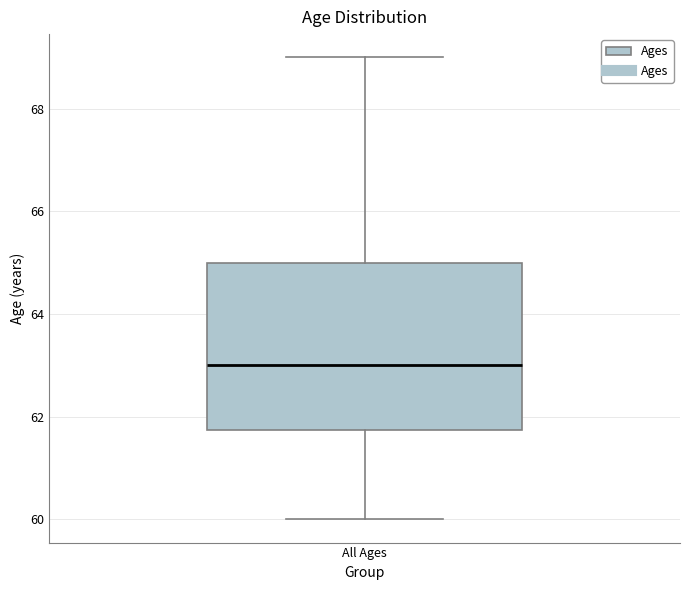

Where is the lower edge of the box for All Ages on the y-axis? The values are not printed on the chart, so give them approximately, as read against the axis.

61.8